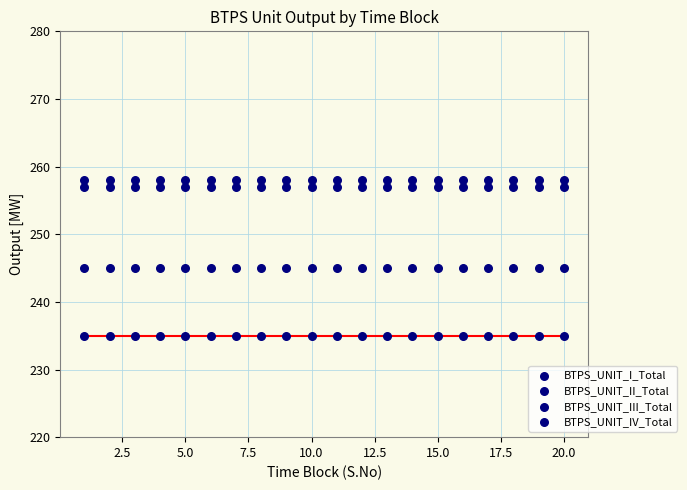

Count the number of points in this scatter plot.

80